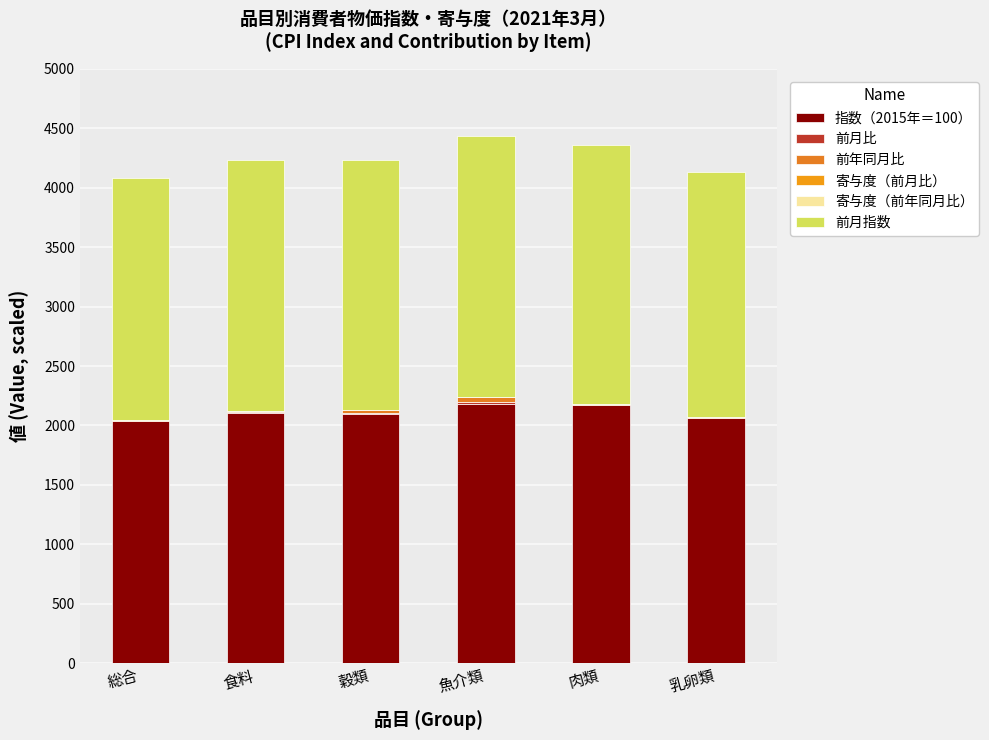

Does the chart contain stacked bars?

Yes